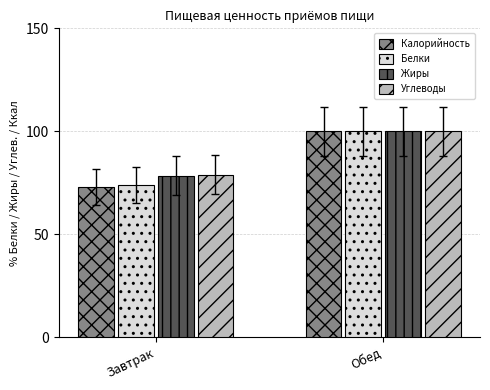

Where is Белки nearest to the value 86?

Завтрак